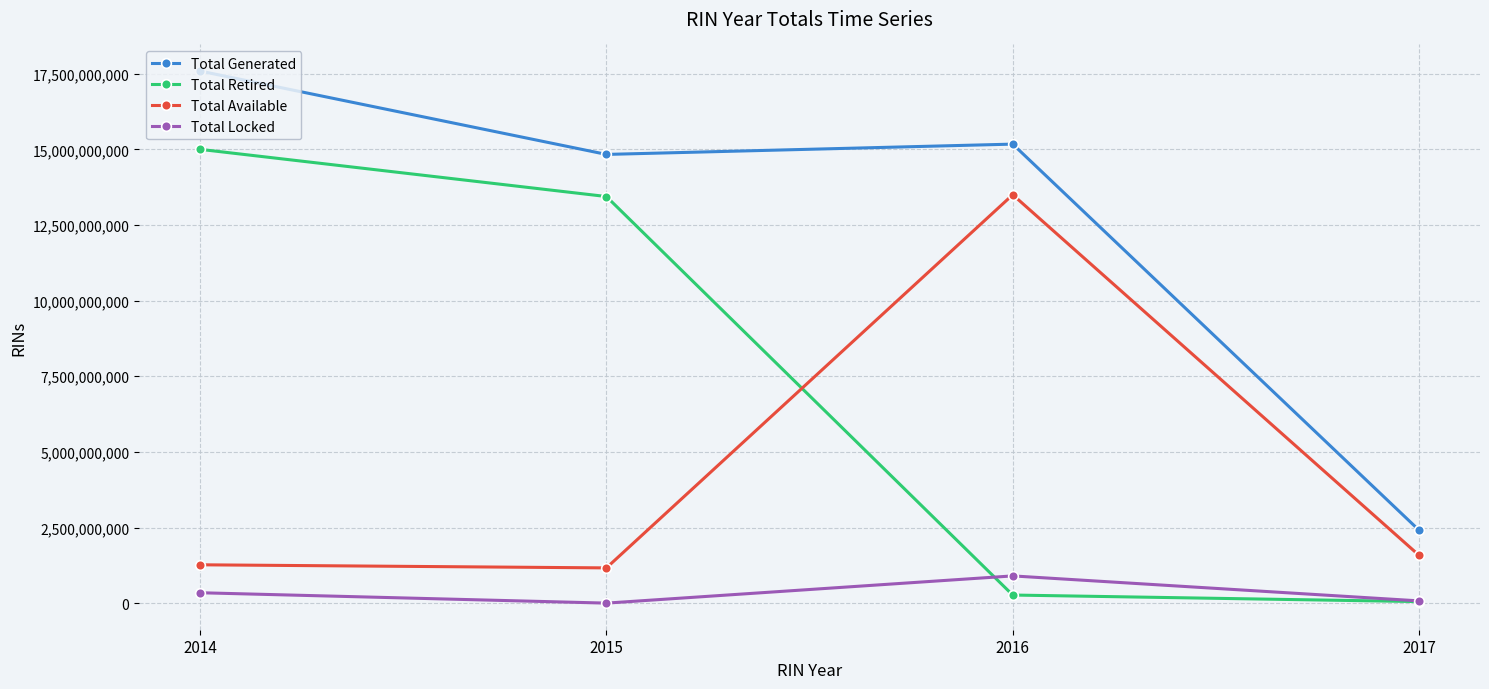

At which label is Total Generated closest to 9998694935?

2015